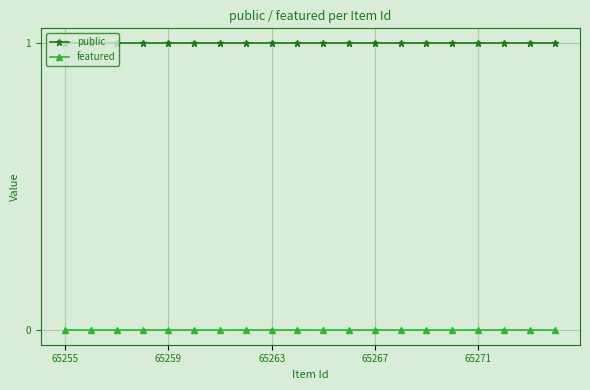

Which series has the largest total across all categories?

public